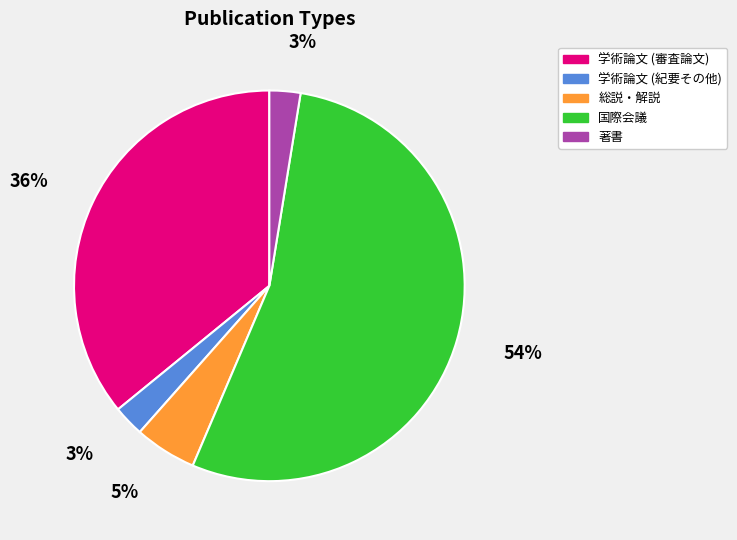

Is there a majority slice in this chart?

Yes